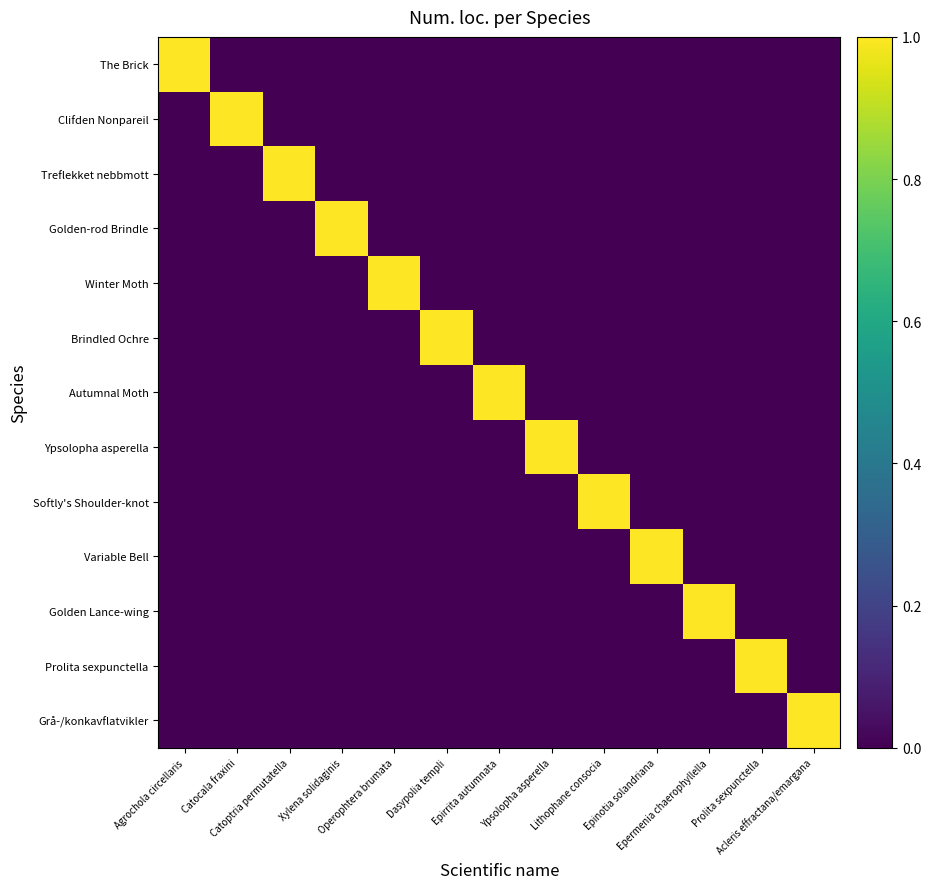

Which category has the highest value across all series?

Agrochola circellaris